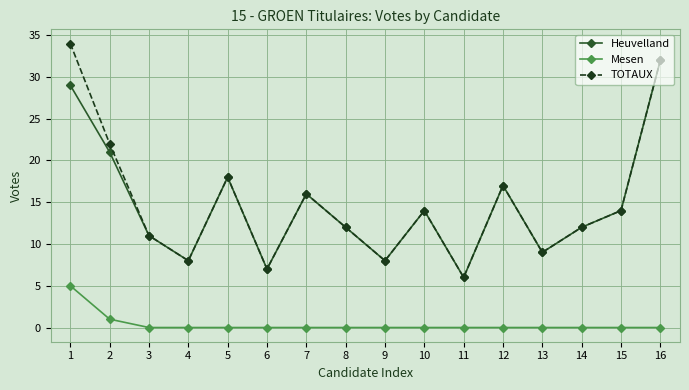

Which series has the largest range (max minus min)?

TOTAUX